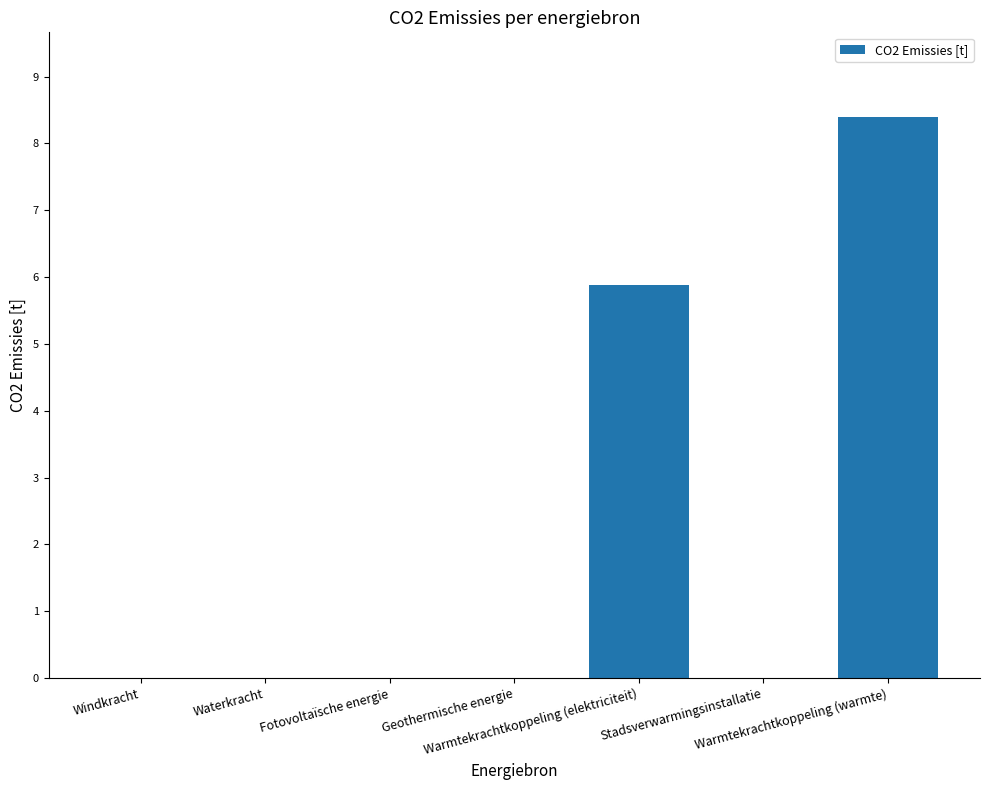

The value at Stadsverwarmingsinstallatie is 0.0. True or false?

True